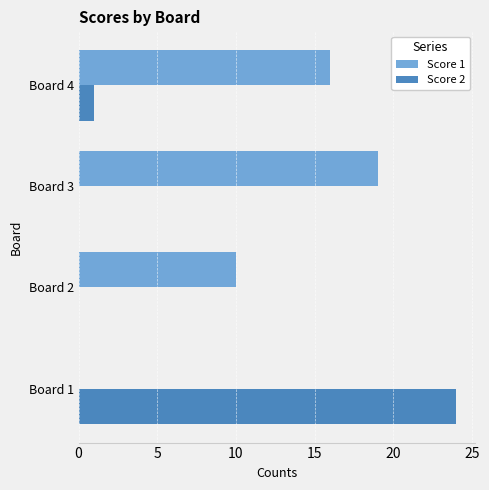

Where is Score 1 nearest to the value 9?

Board 2